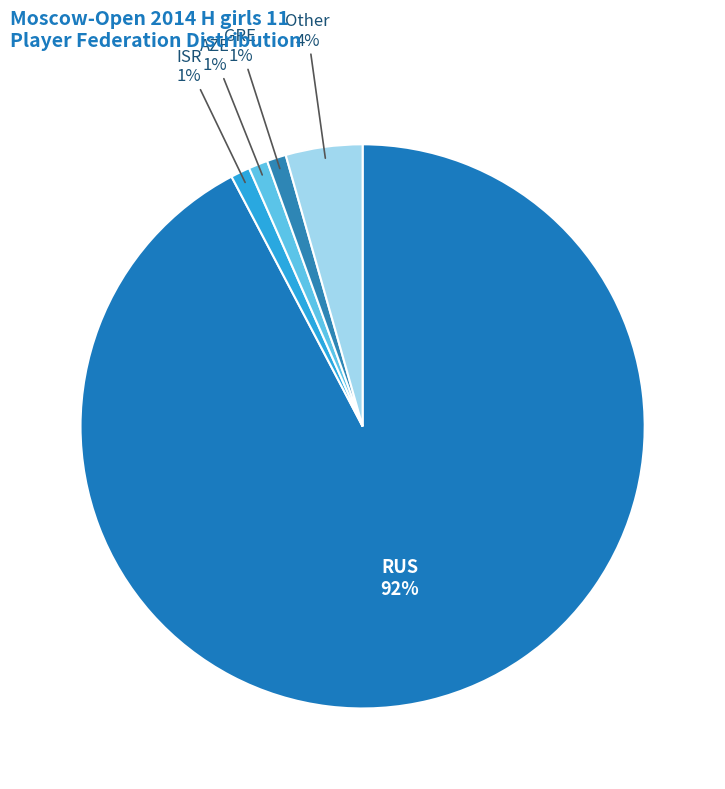

What is the majority slice?

RUS